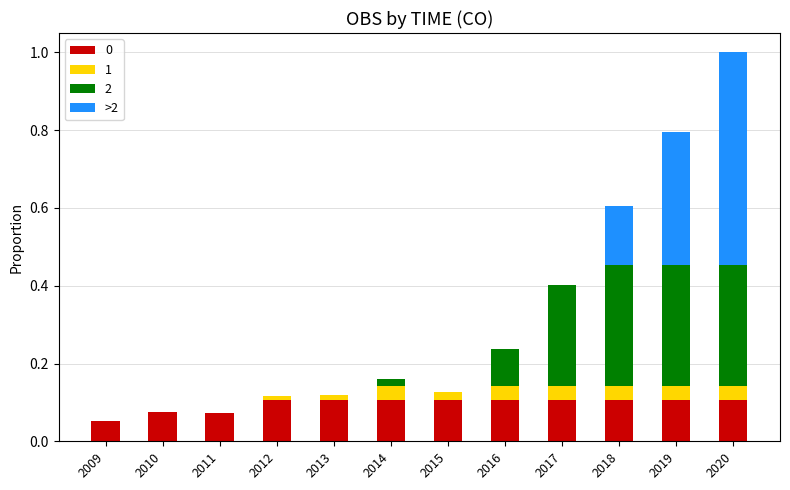

At which category is the sum across all series the highest?

2020